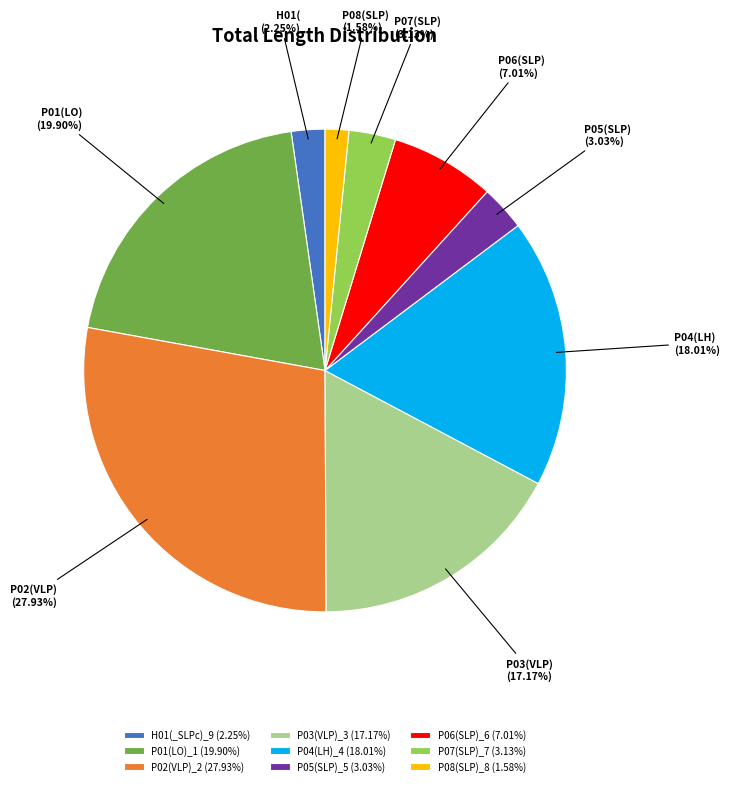

To the nearest percent, what is the difference between the P08(SLP)_8 and P06(SLP)_6 slice percentages?

5%